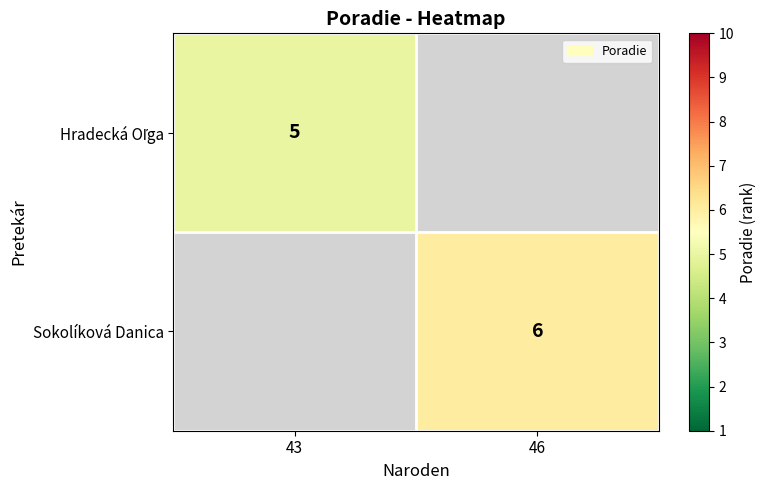

The value of Sokolíková Danica at 46 is 6. True or false?

True